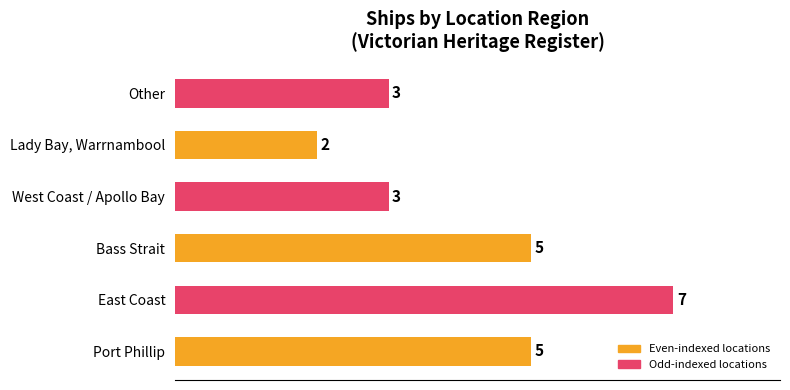

List the labels in order of value, largest first.

East Coast, Port Phillip, Bass Strait, West Coast, Other, Lady Bay, Warrnambool